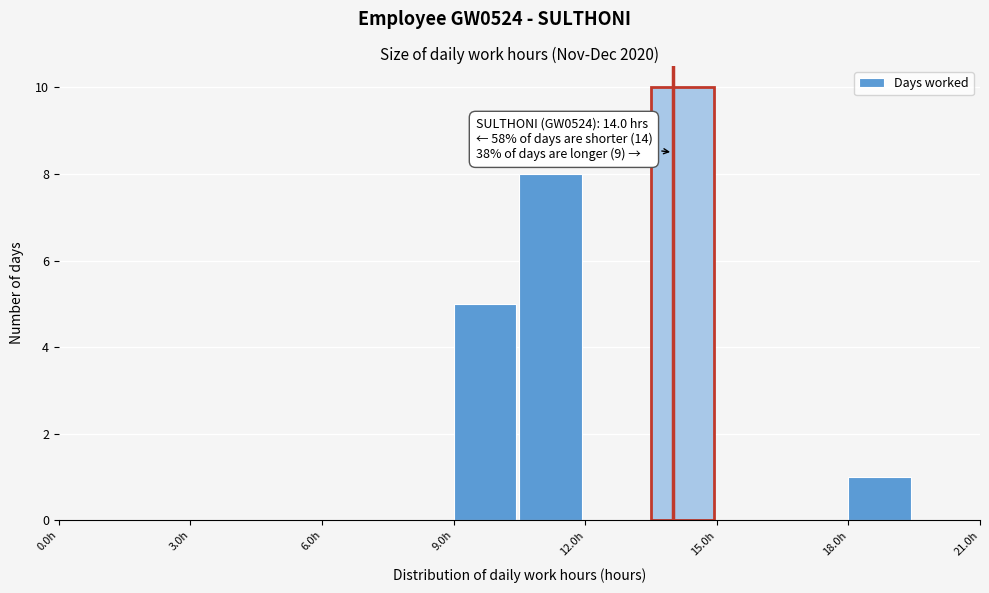

Read against the x-axis, roughly where is the centre of the tallest bar?

14.0